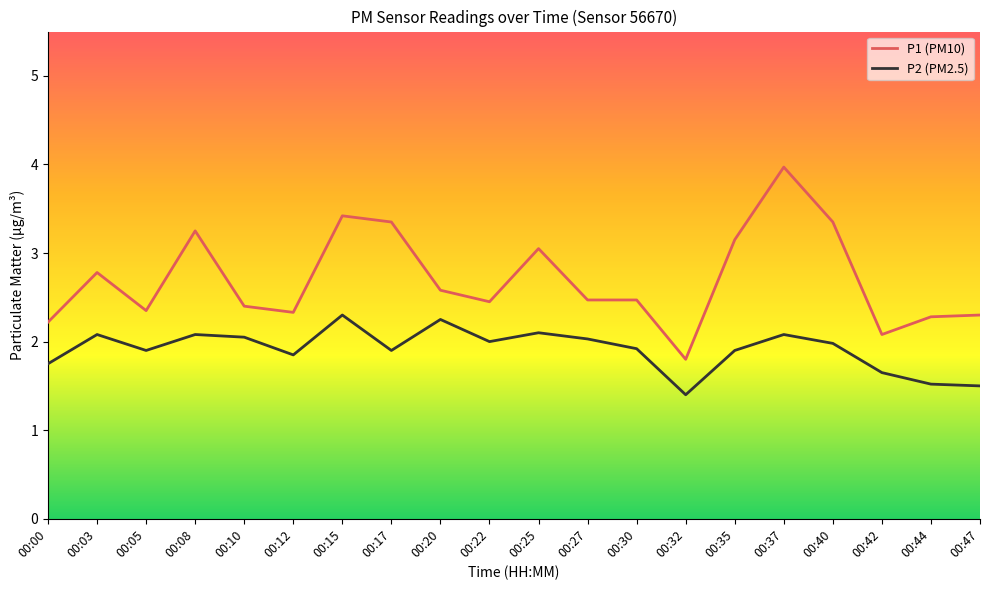

Which series has the widest spread of values?

P1 (PM10)